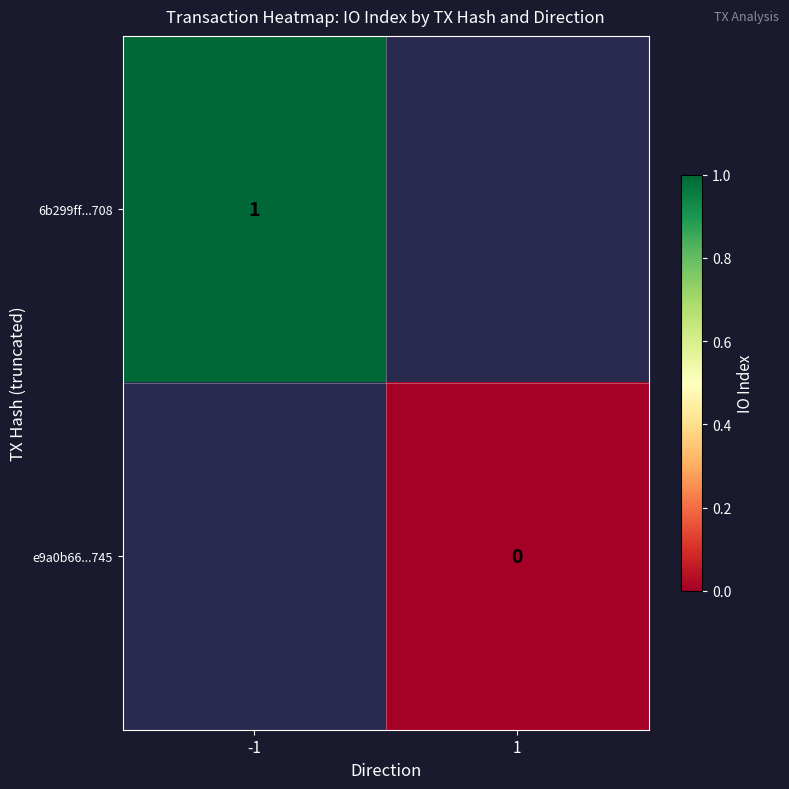

The value of 6b299ff...708 at -1 is 1. True or false?

True